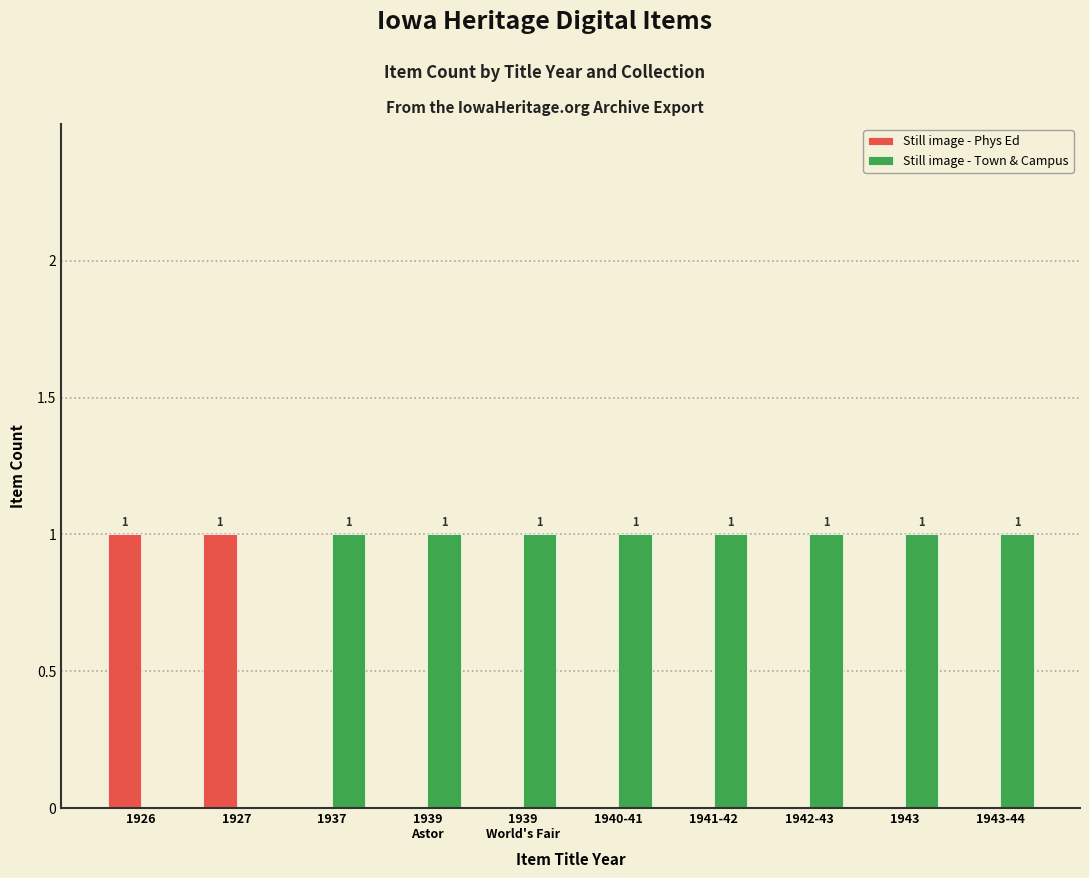

The Still image - Town & Campus series shows 0 at 1926. True or false?

True